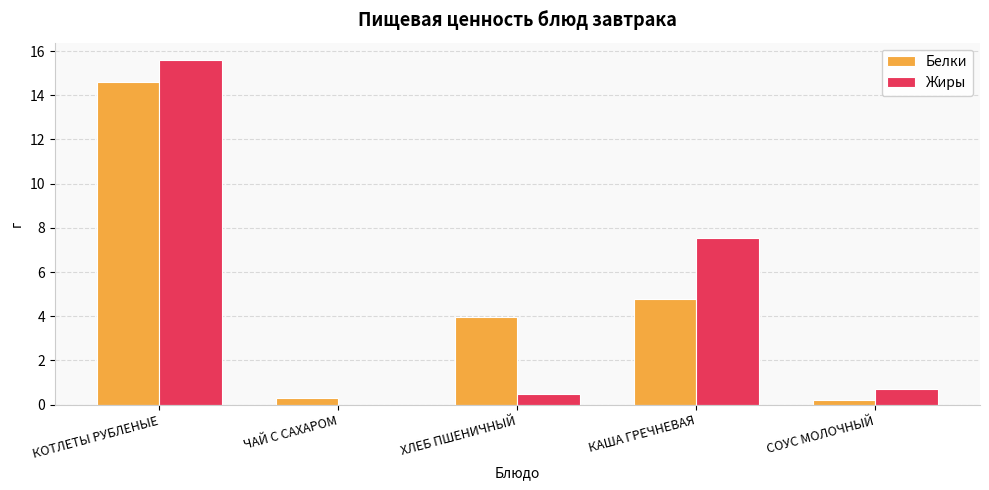

What is the maximum value shown in the chart?

15.6